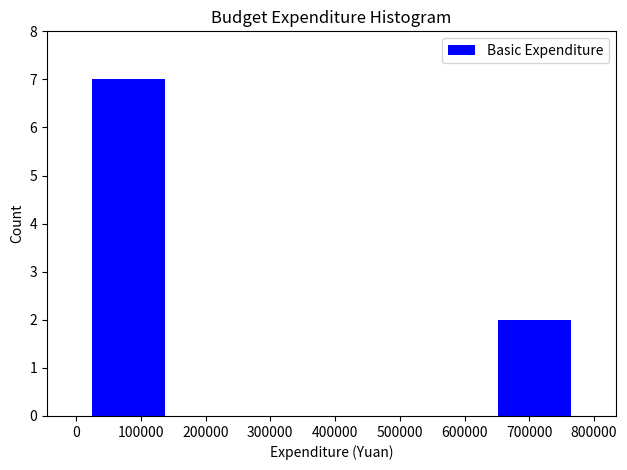

Reading left to right, list every bar in this chart as the range it spans on the x-axis followed by its height. Neither the bar edges nor the heights are printed on the chart, so give them approximately, as read against the axes.

20000 to 140000: 7
140000 to 270000: 0
270000 to 390000: 0
390000 to 520000: 0
520000 to 650000: 0
650000 to 770000: 2